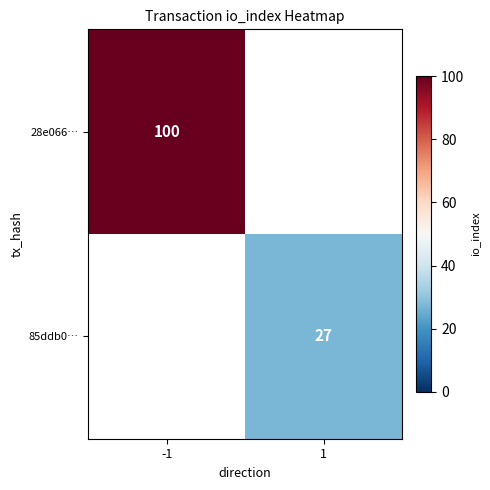

Is it true that 28e066… equals 134 at -1?

False